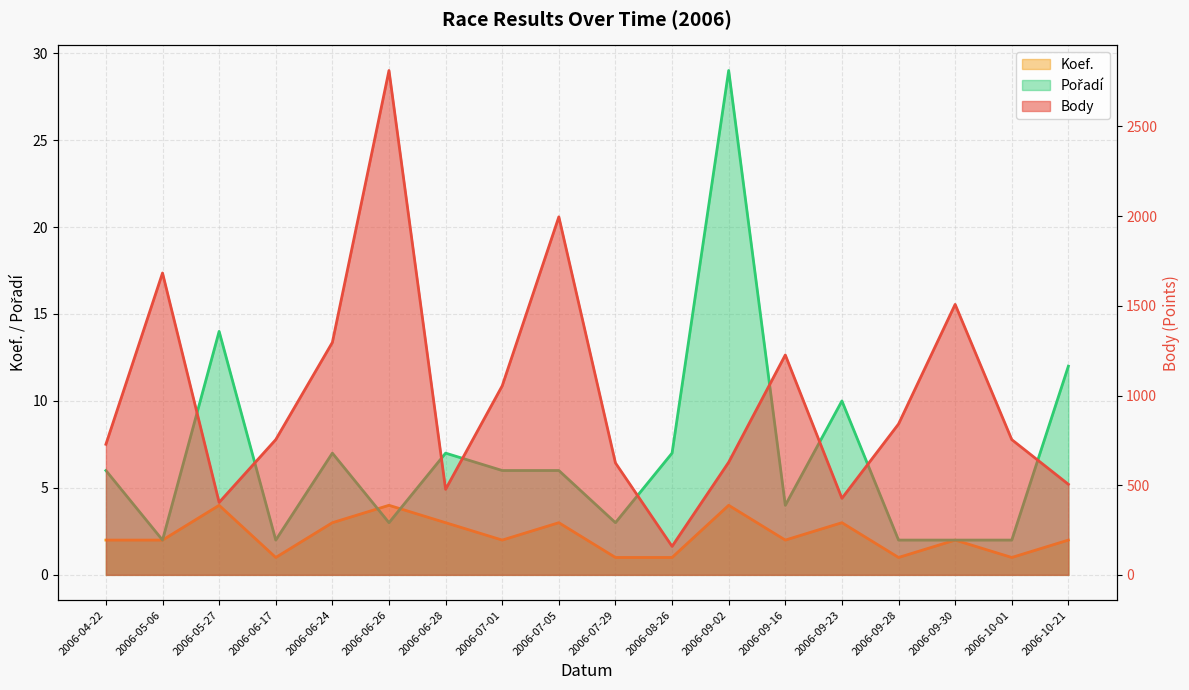

Which label corresponds to the smallest value in the chart?

2006-06-17